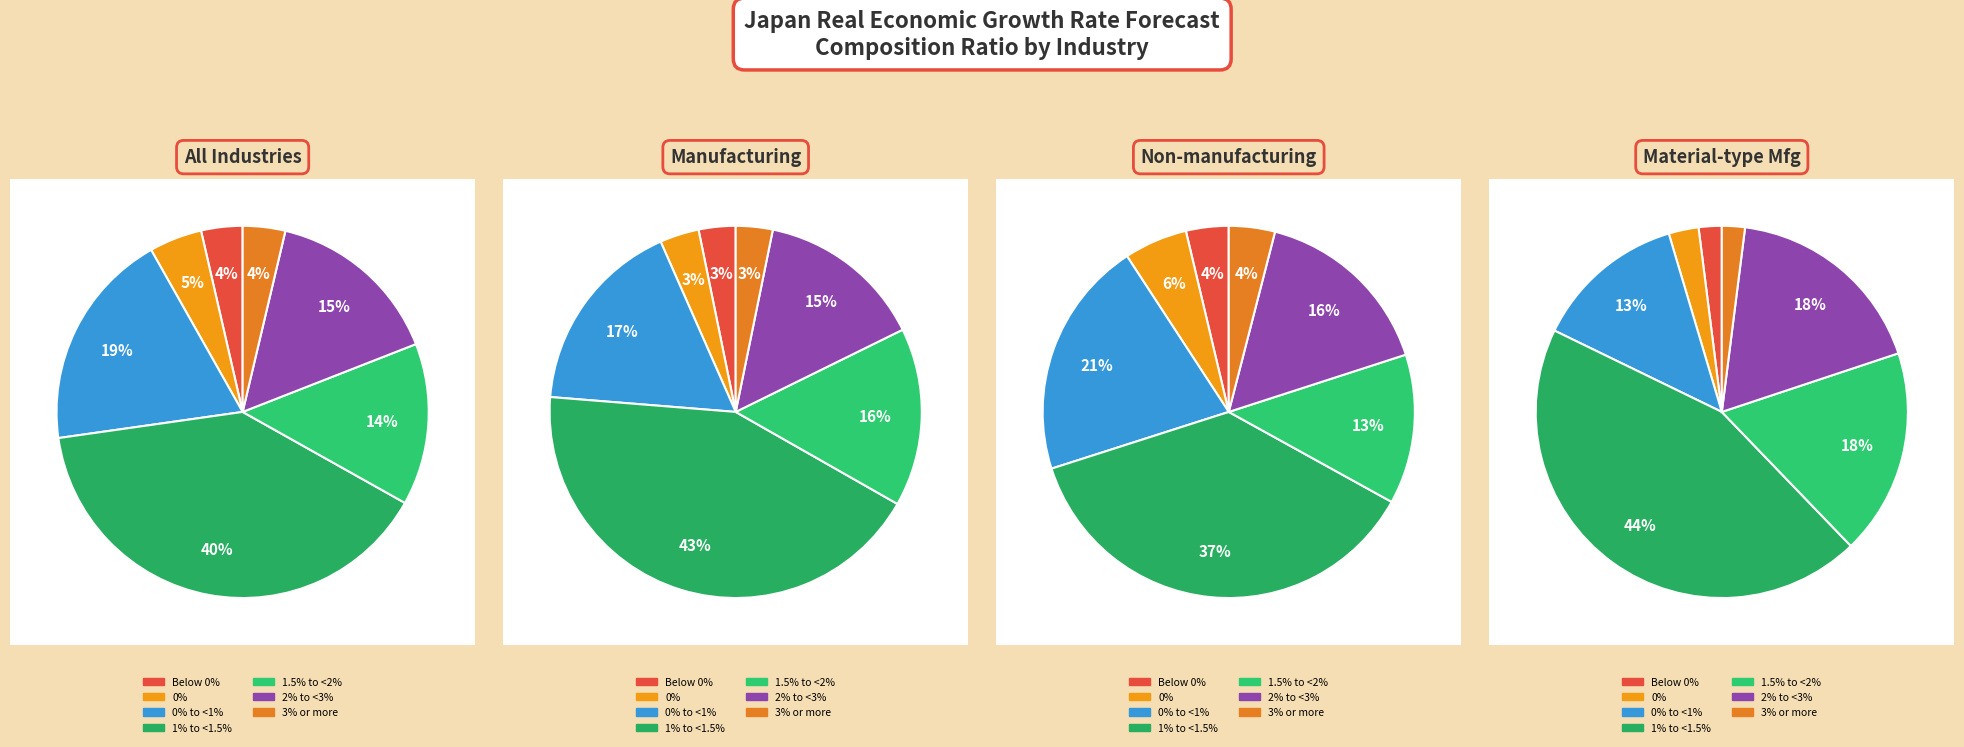

Which slice is the largest?

1% to 1.5%